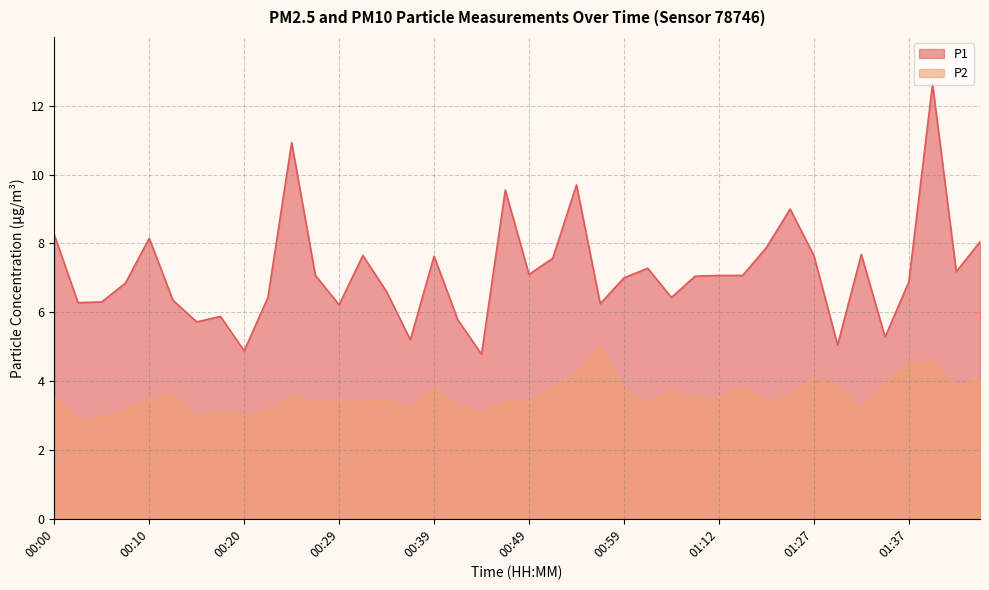

What is the difference between the second highest and minimum values in the P1 series?

6.1